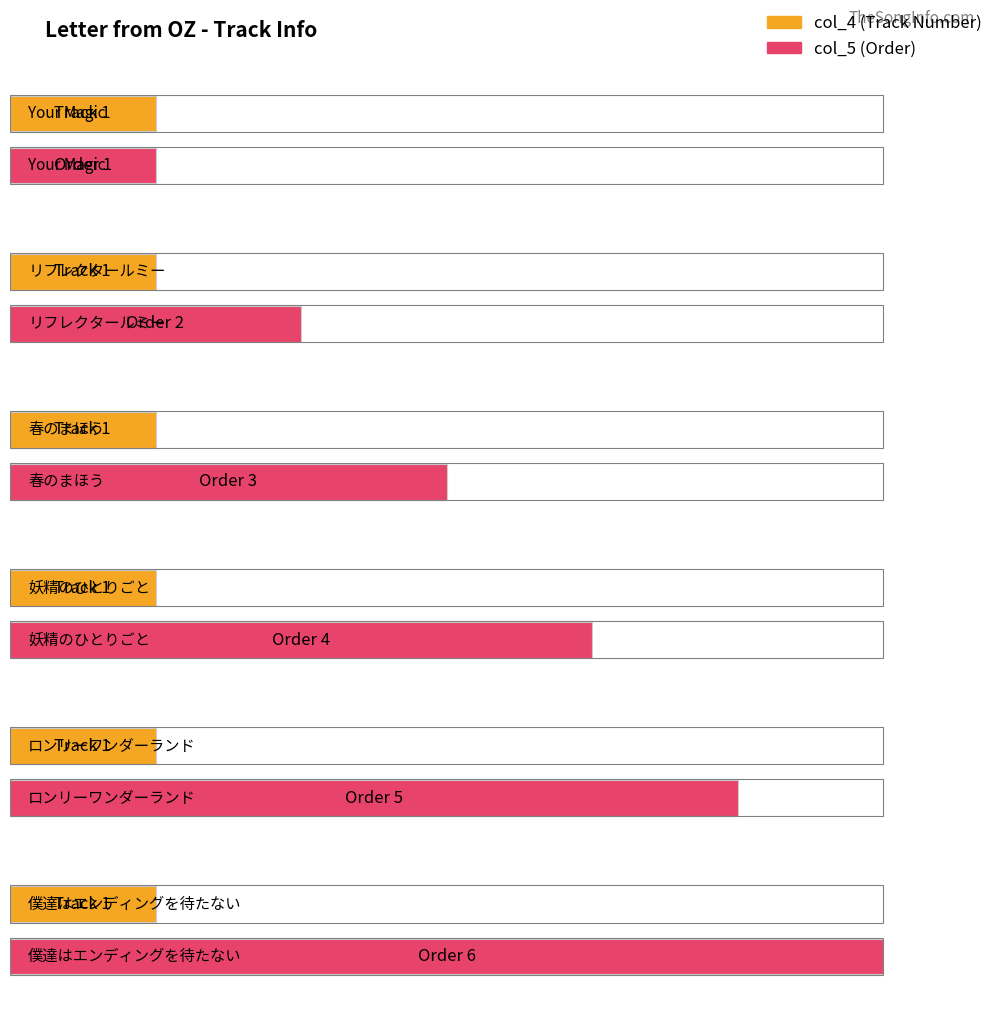

List the series in order of their peak value, highest first.

col_5, col_4